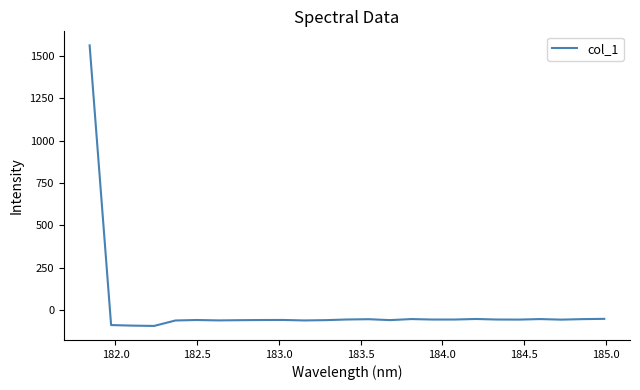

What is the difference between the maximum and minimum values?

1657.6